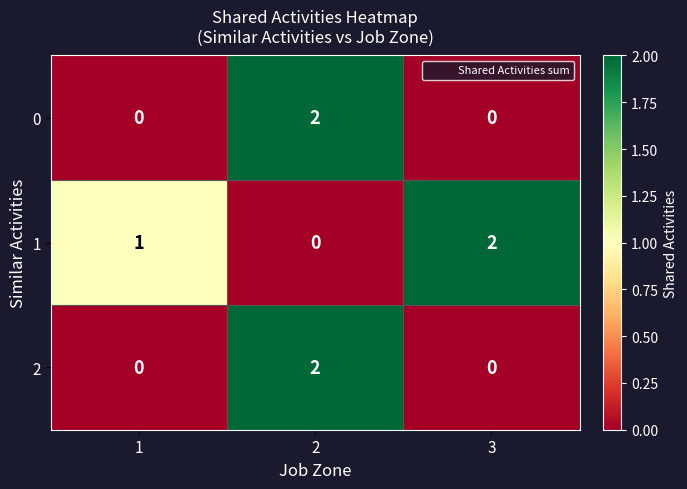

Reading left to right, what are all the values shown in this chart?

0: 0	2	0
1: 1	0	2
2: 0	2	0